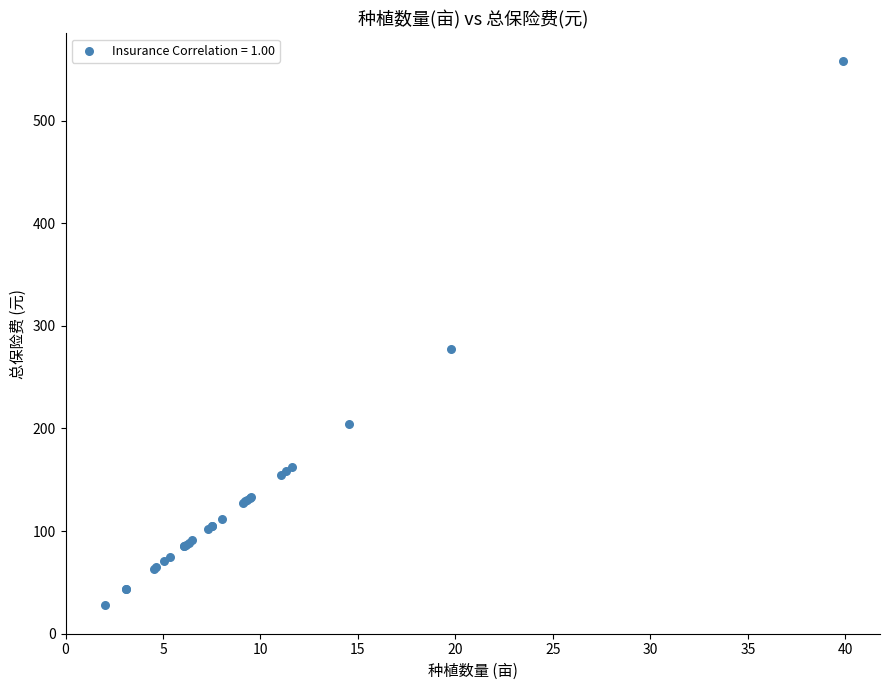

What Y value in the scatter plot is closest to 293?

277.1